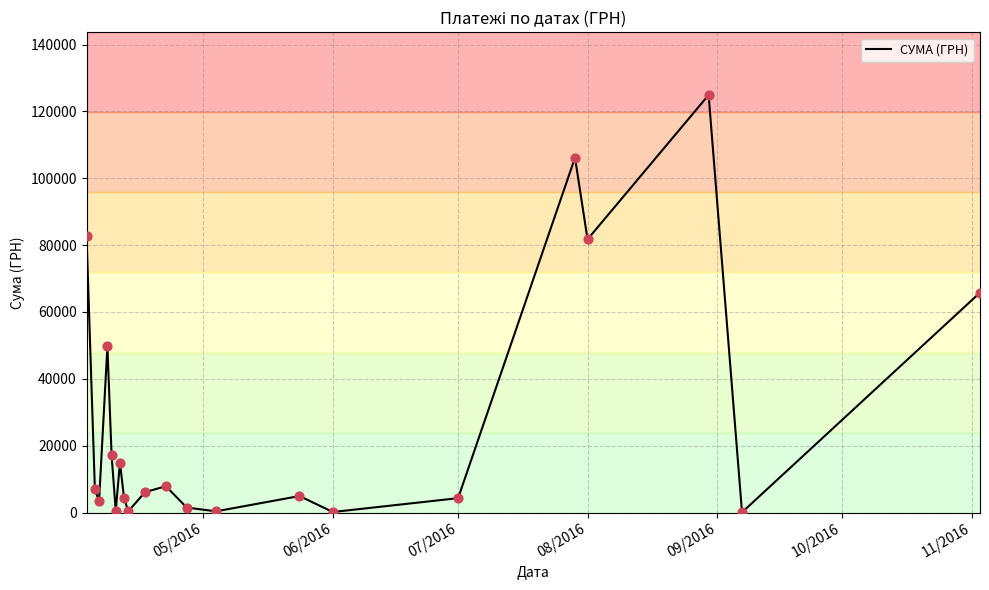

What is the greatest value displayed?

124904.8